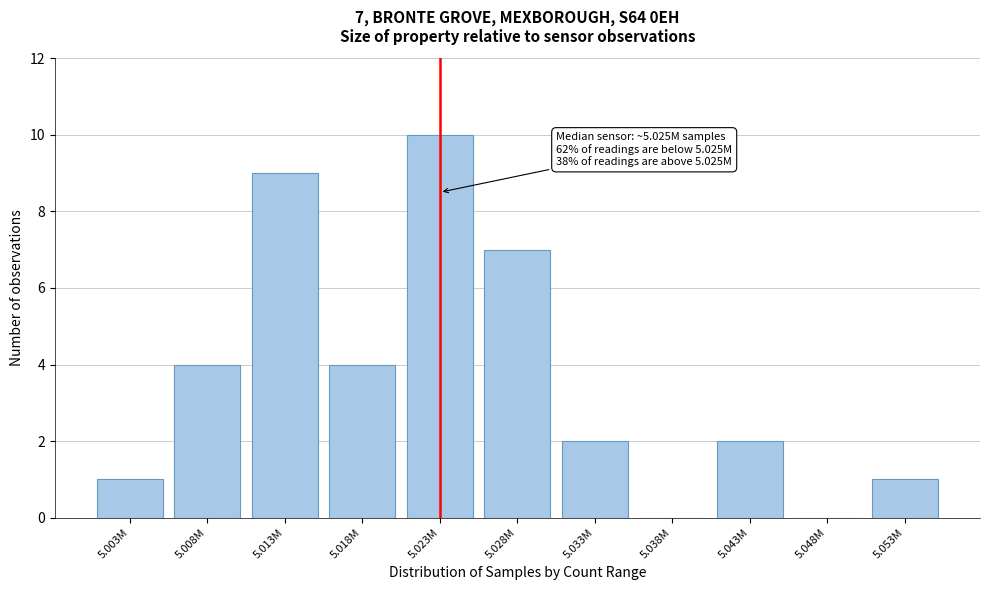

Reading left to right, extract all data points from this chart.

5.003M=1	5.008M=4	5.013M=9	5.018M=4	5.023M=10	5.028M=7	5.033M=2	5.038M=0	5.043M=2	5.048M=0	5.053M=1